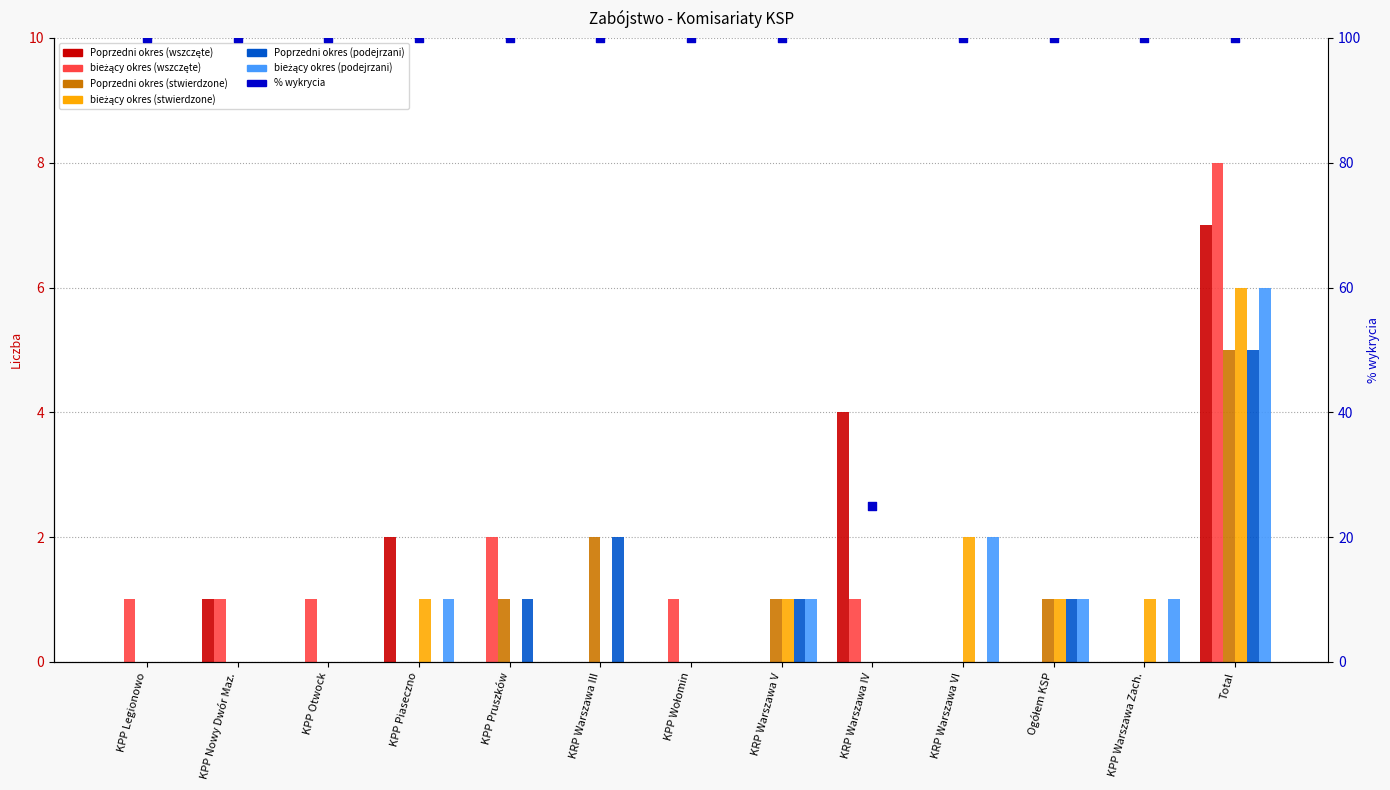

What is the total value across all series at KRP Warszawa IV?

5